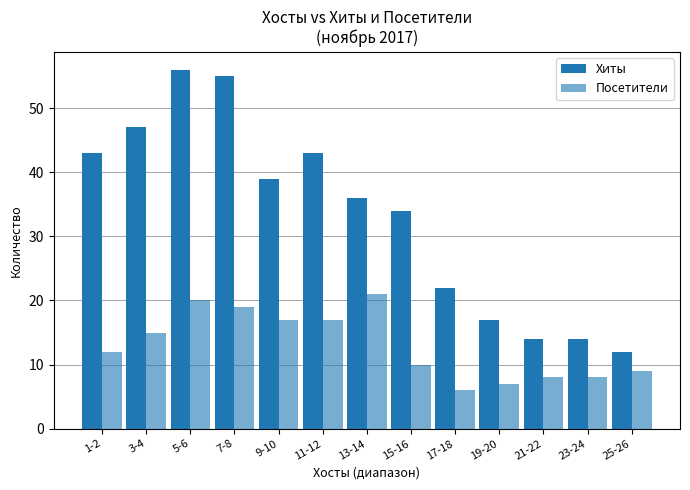

Which series has the largest total across all categories?

Хиты